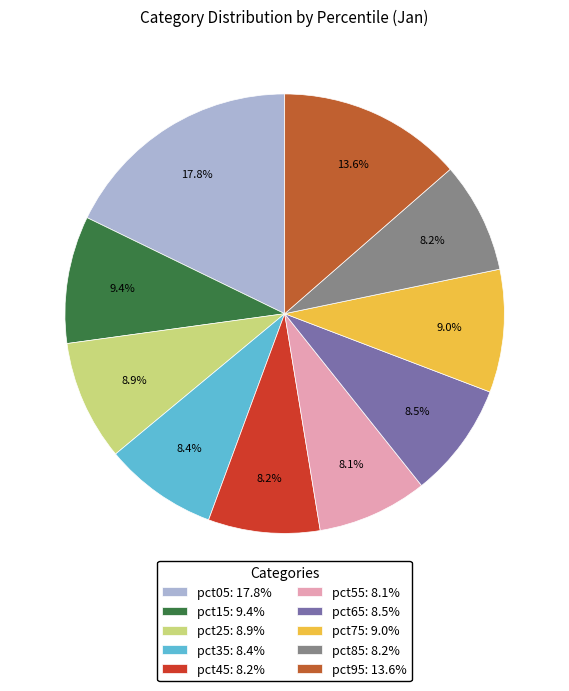

Between pct05 and pct15, which is larger?

pct05